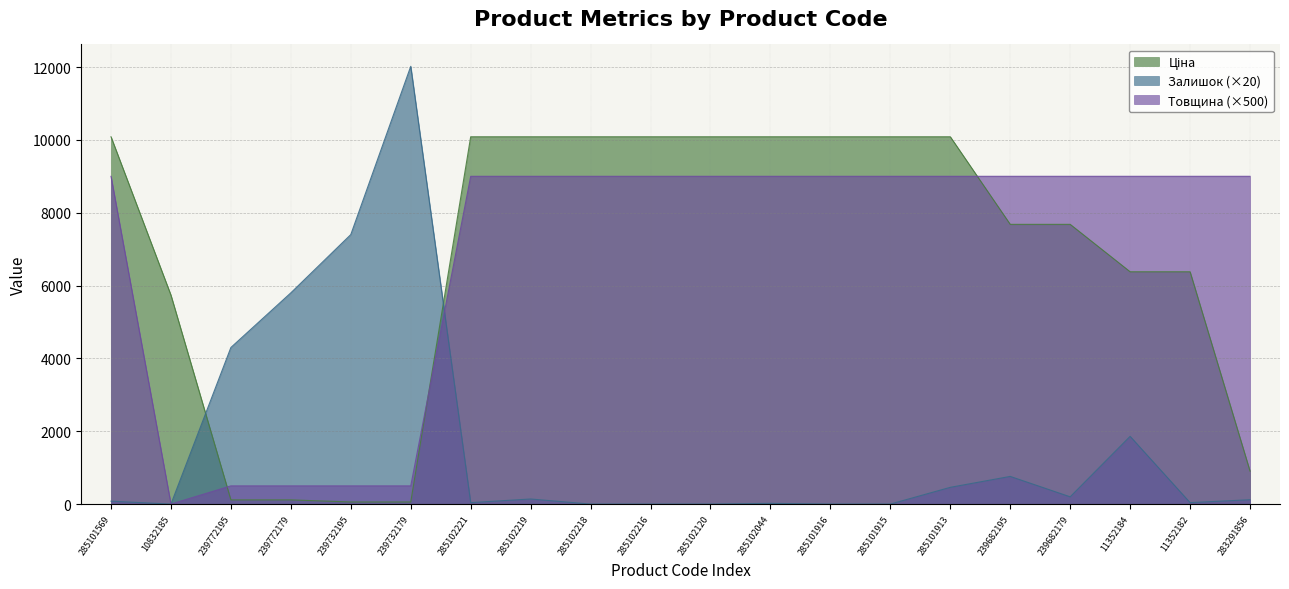

What is the average value of the Залишок series?

1662.0